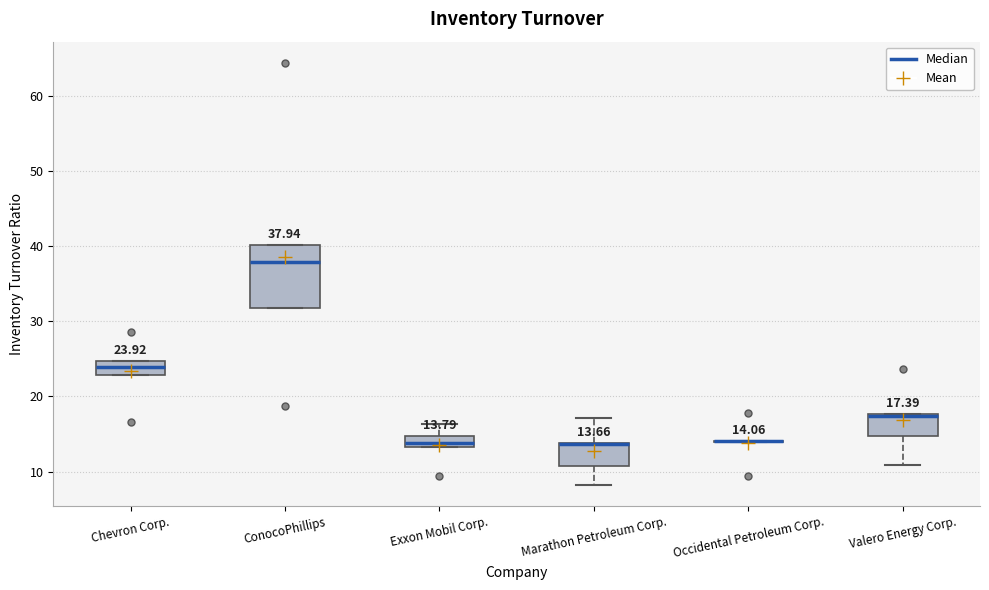

Comparing the boxes themselves (not the whiskers), which one is the tallest?

ConocoPhillips